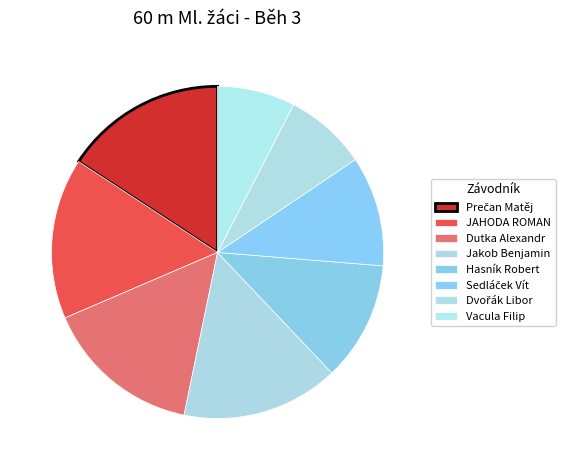

Is there a majority slice in this chart?

No